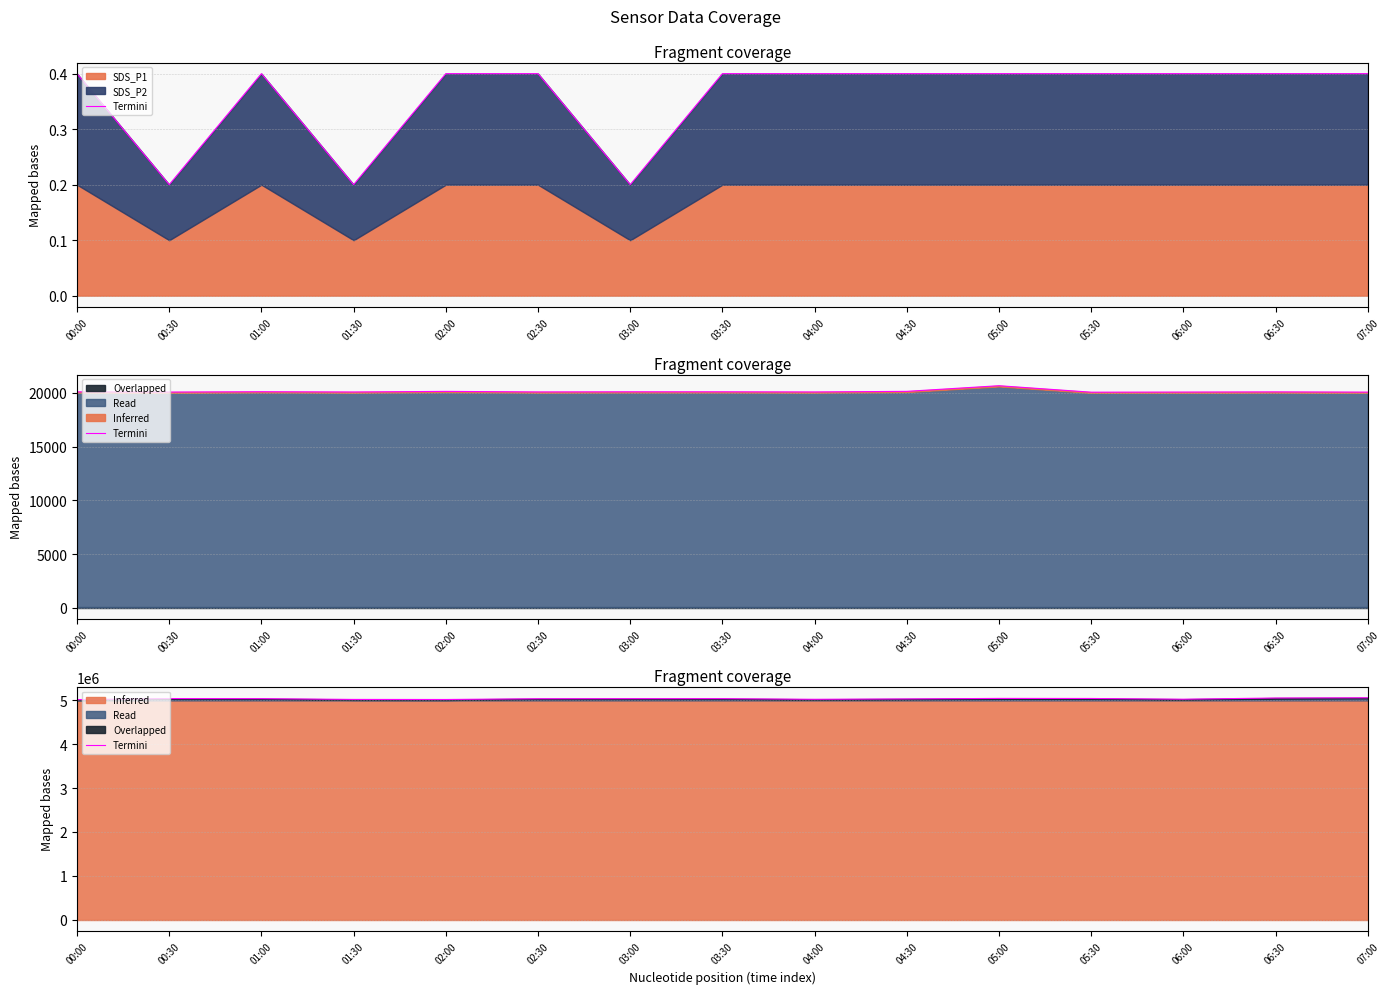

Approximately how many times larger is the value at 02:30 compared to 06:00?

1.0